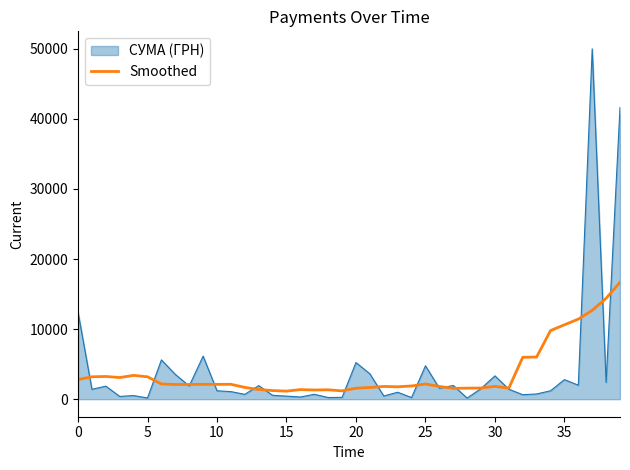

List the series in order of their peak value, lowest first.

Smoothed, СУМА (ГРН)